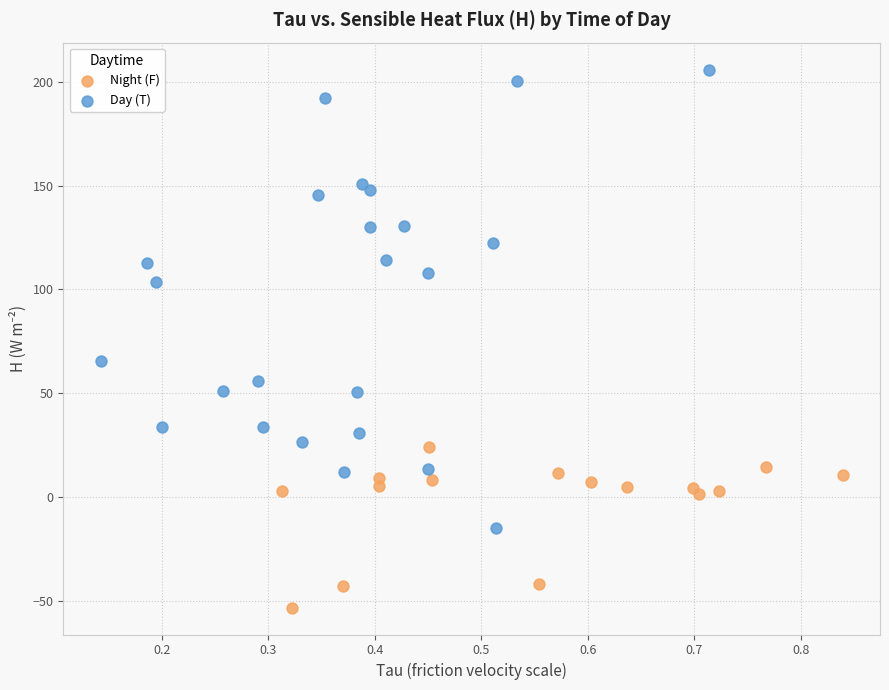

Which series contains the highest Y value?

Day (T)